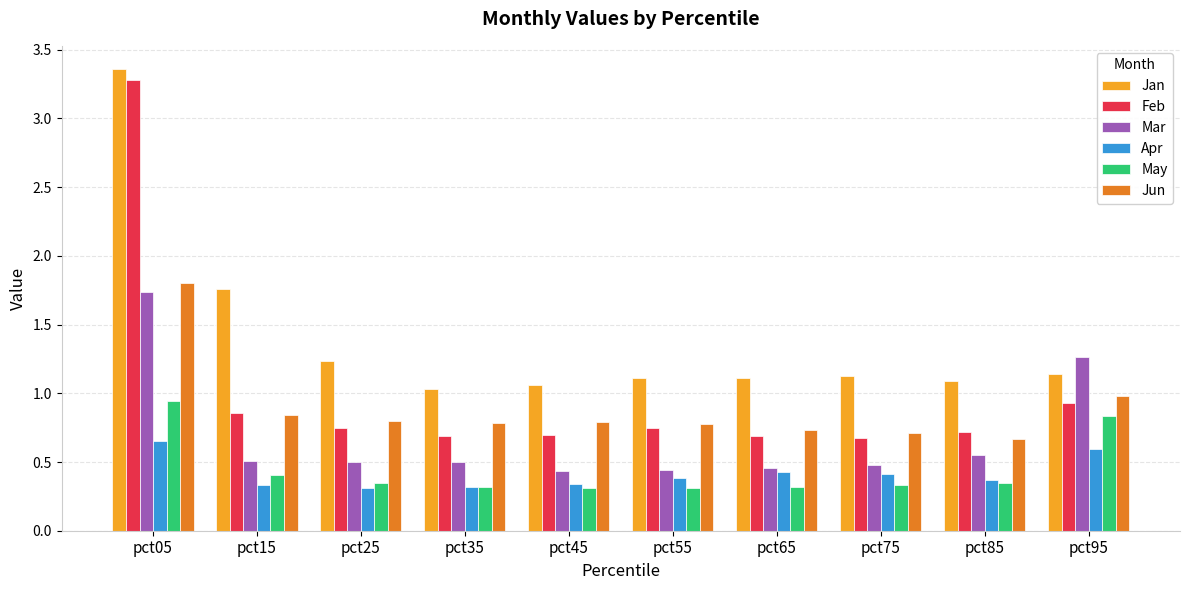

How many distinct data groups are displayed?

6